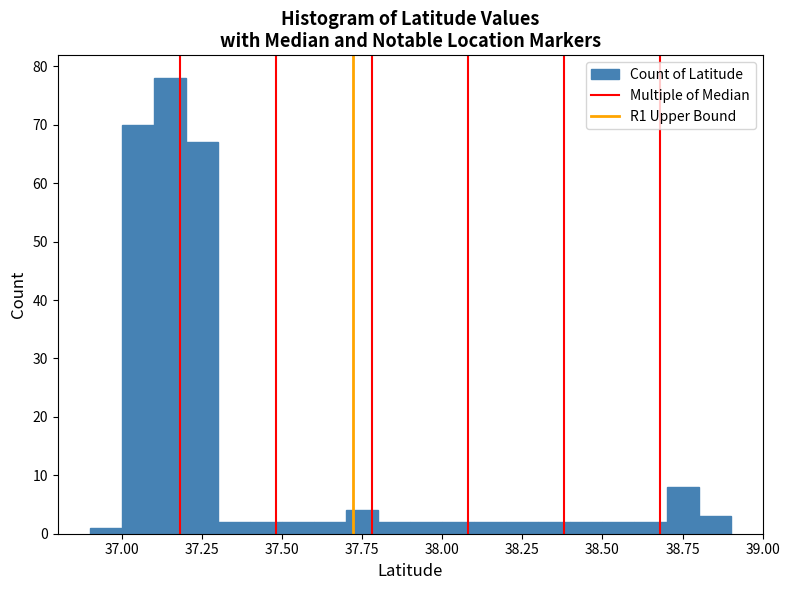

Around what value on the x-axis is the tallest bar? Give the approximate position of its centre, as read against the axis.

37.15